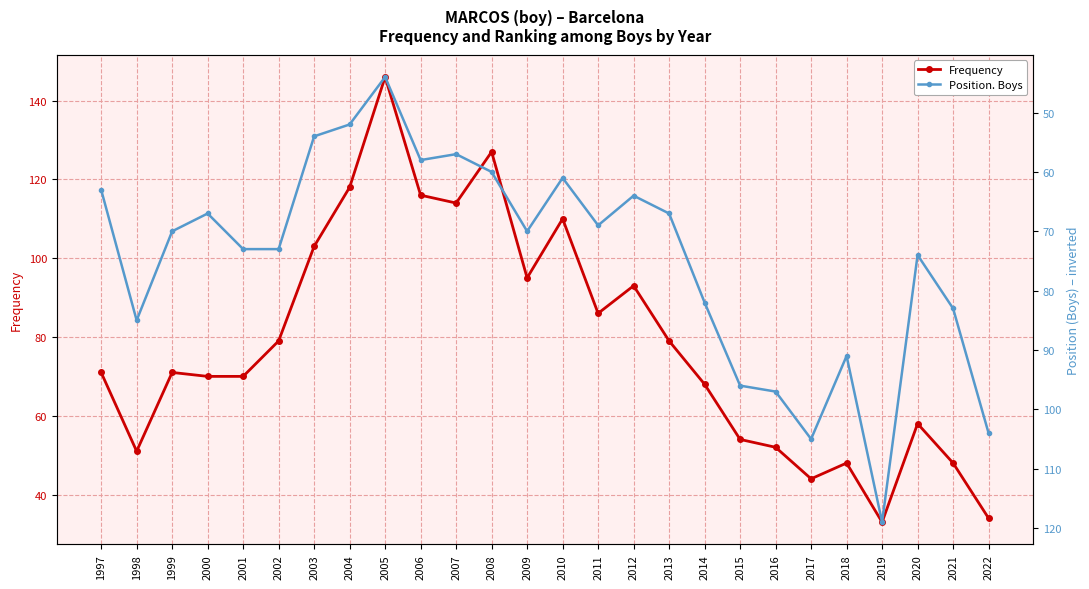

What is the minimum value for Frequency?

33